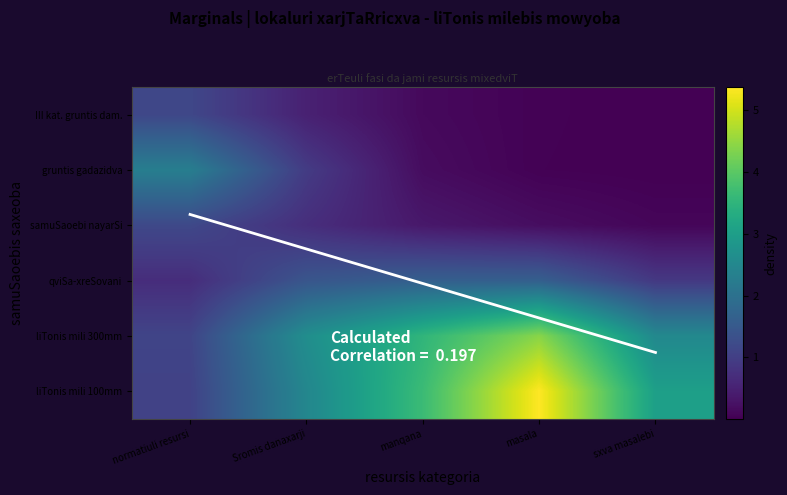

Which series has the widest spread of values?

liTonis mili 100mm